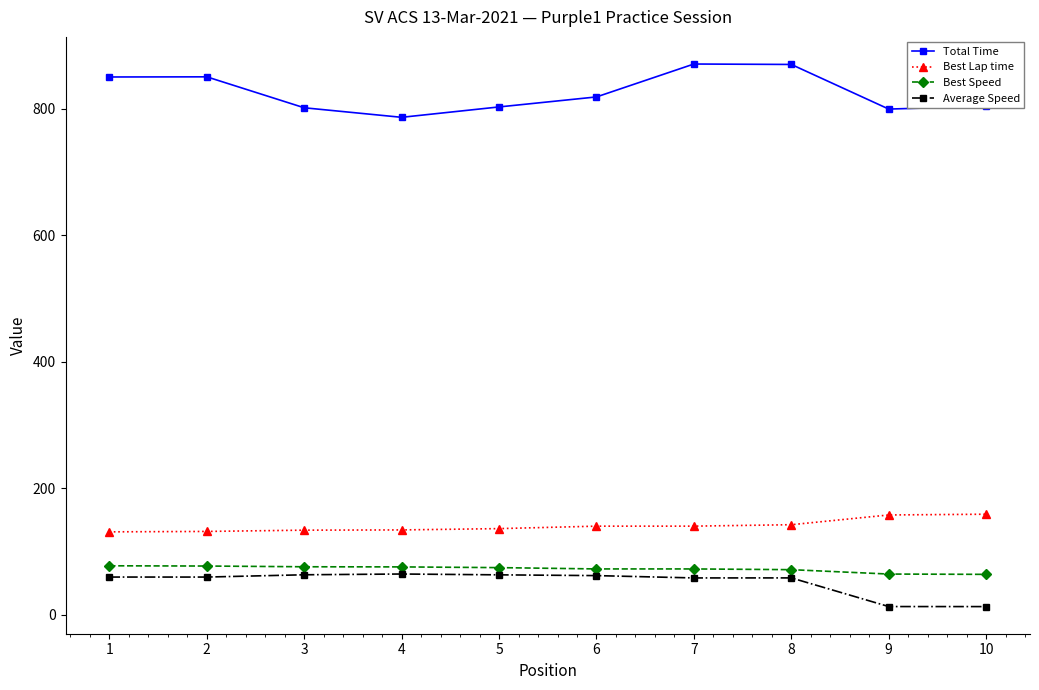

What is the smallest value displayed?

12.5